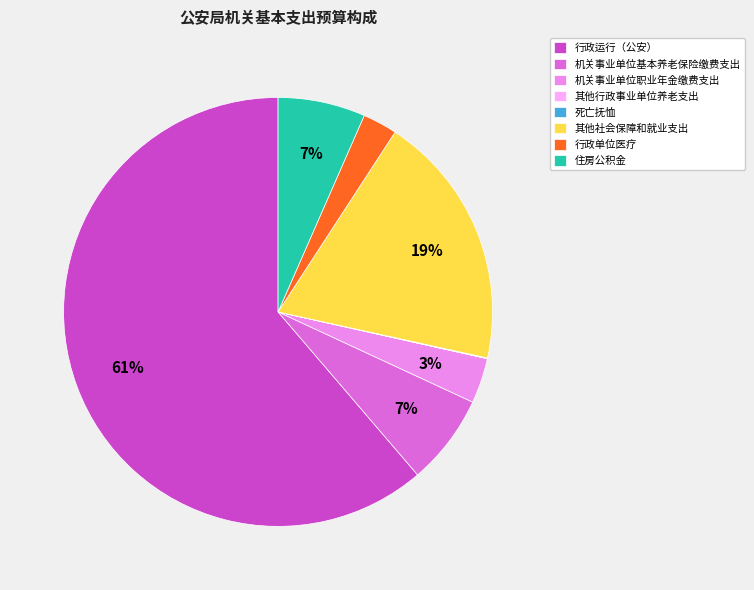

To the nearest percent, what is the difference between the largest and smallest slice percentages?

61%